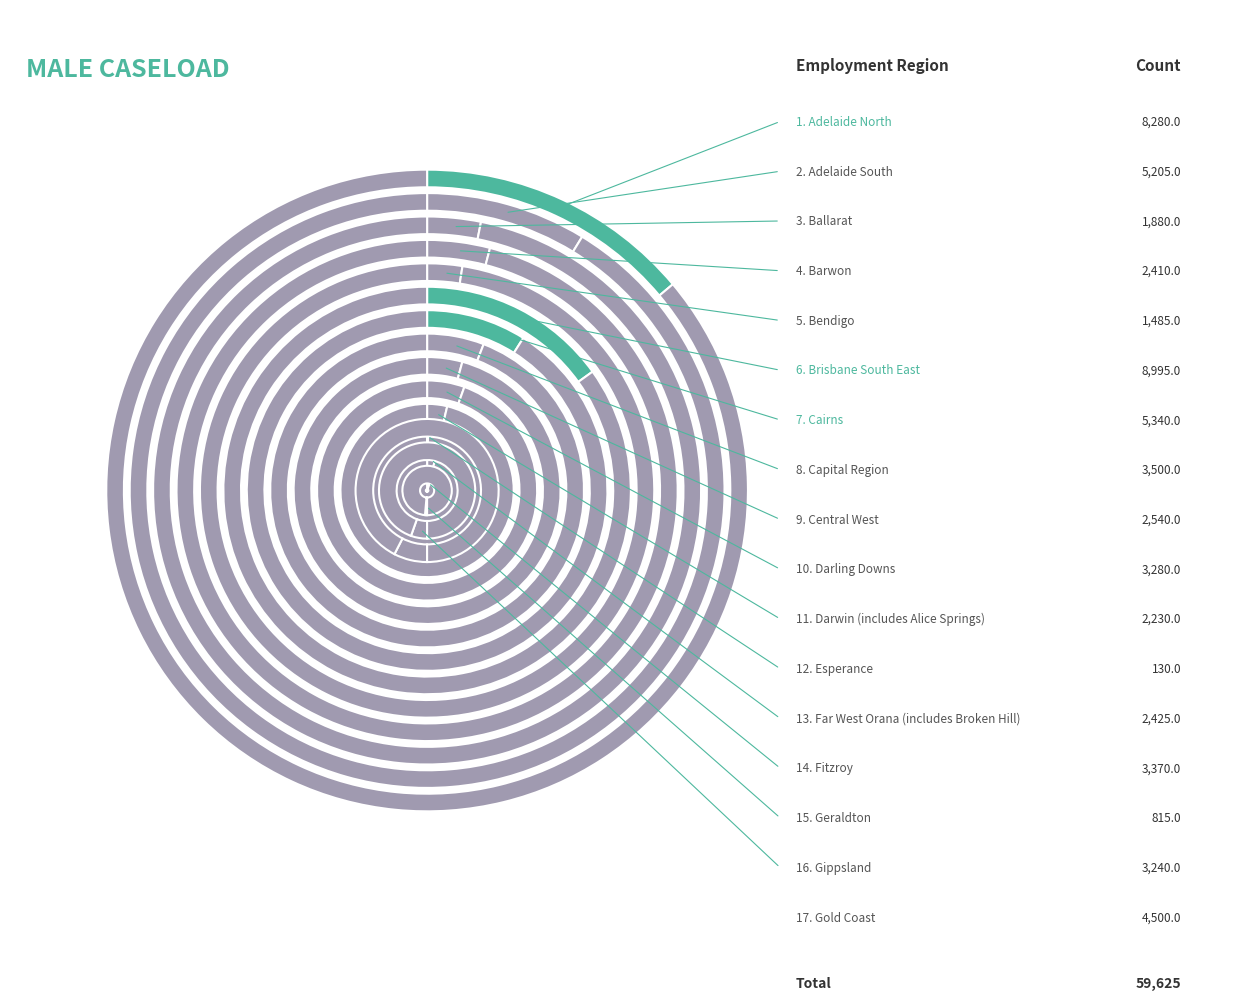

Count the number of slices in the pie.

17